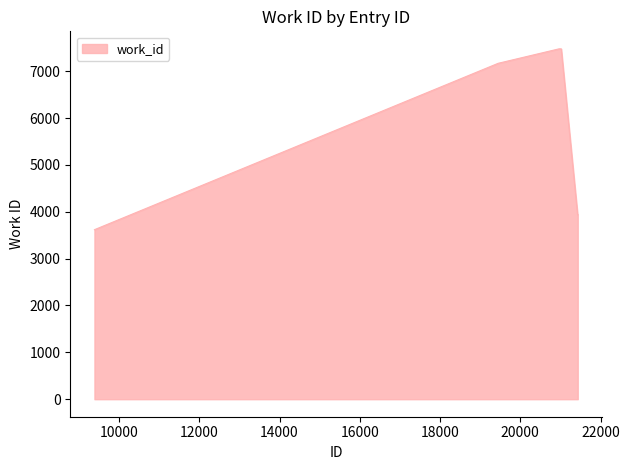

What is the maximum value shown in the chart?

7476